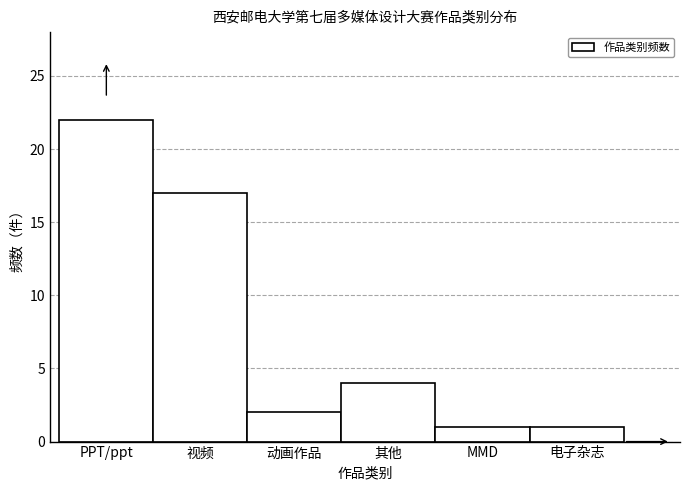

Reading left to right, transcribe all the data shown in this chart.

22	17	2	4	1	1